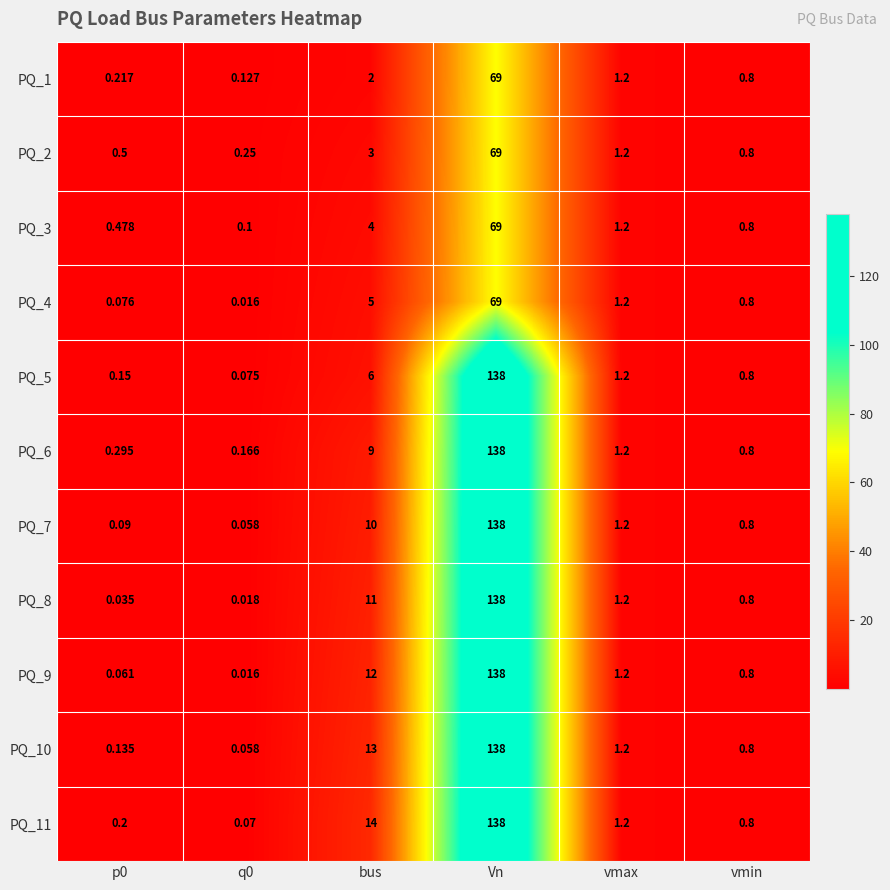

Which series has the largest total across all categories?

PQ_11